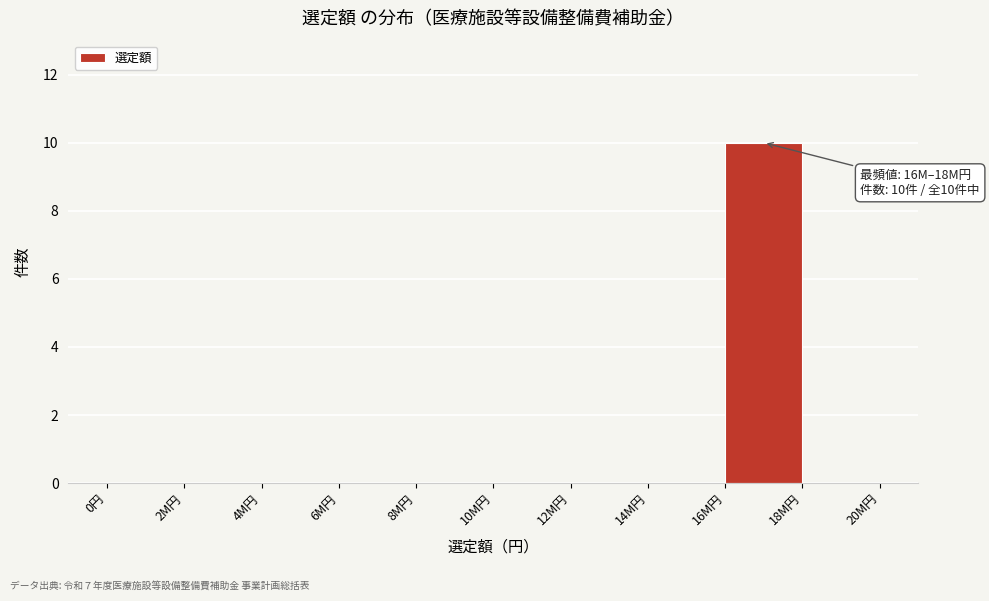

Reading right to left, transcribe all the data shown in this chart.

18M円=0	16M円=10	14M円=0	12M円=0	10M円=0	8M円=0	6M円=0	4M円=0	2M円=0	0円=0